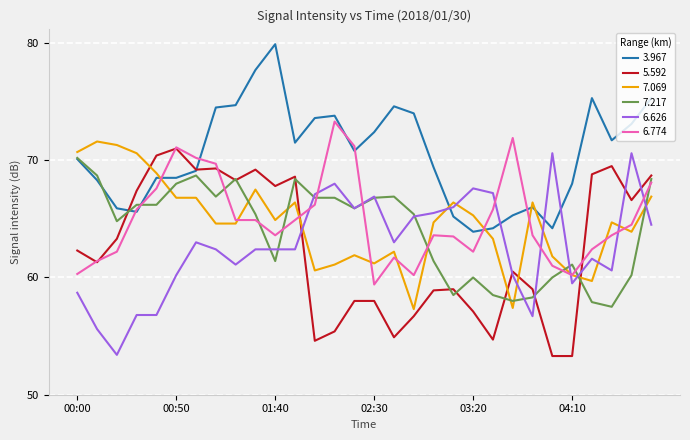

Which series has the largest total across all categories?

3.967